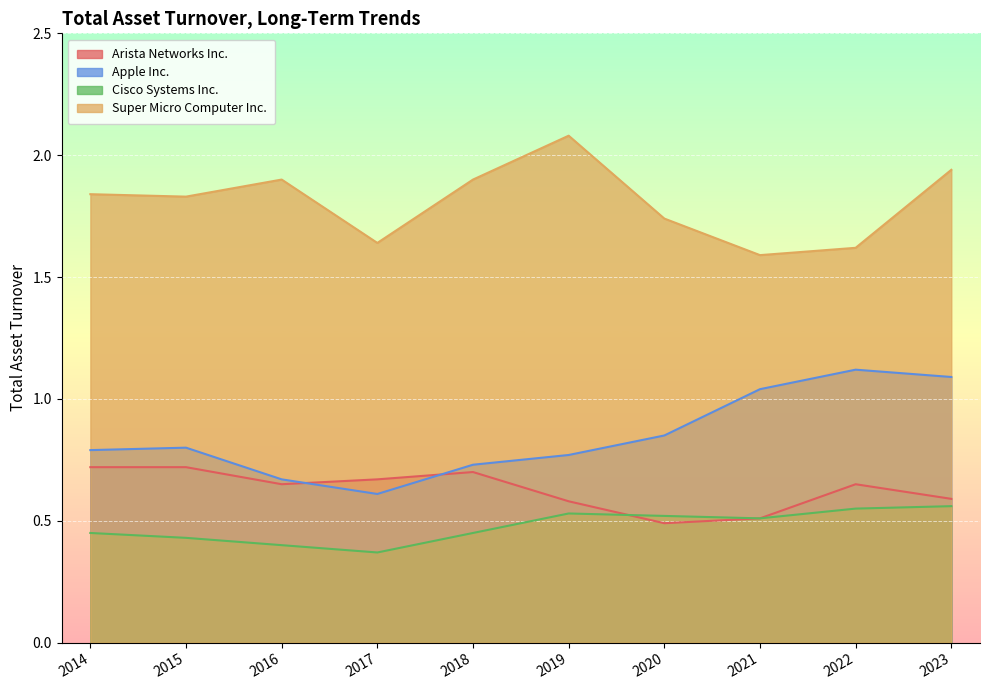

What is the maximum value for Arista Networks Inc.?

0.7